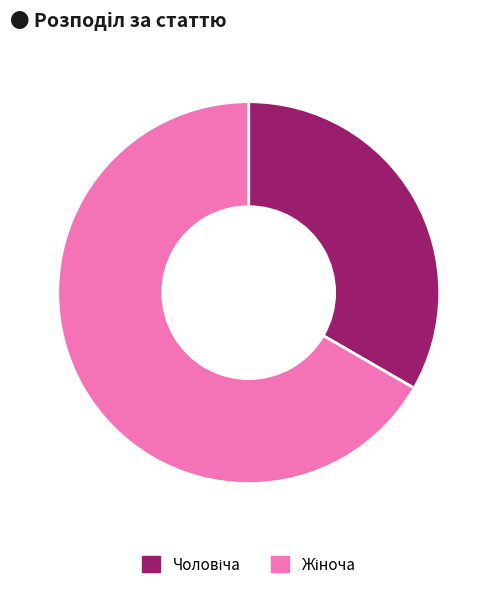

Does any single category account for the majority?

Yes